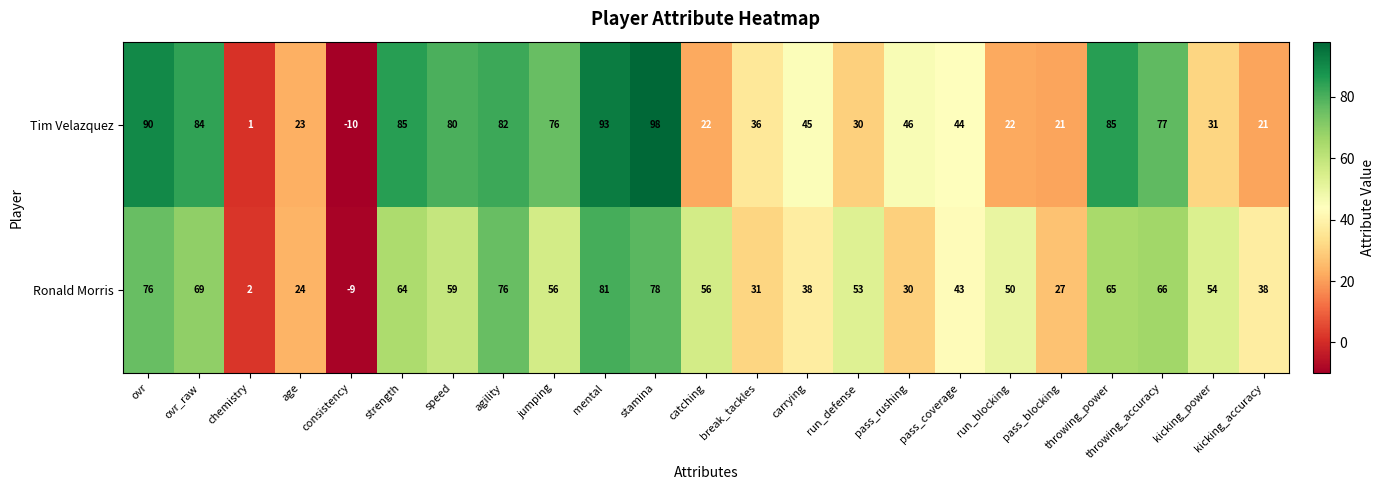

At which label does Tim Velazquez first exceed 45?

ovr